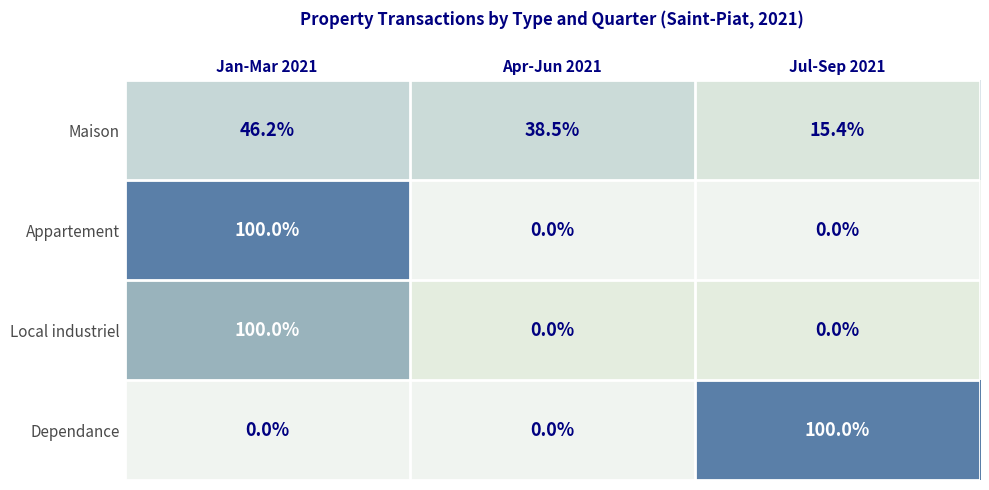

The value of Maison at Jan-Mar 2021 is 46.2. True or false?

True